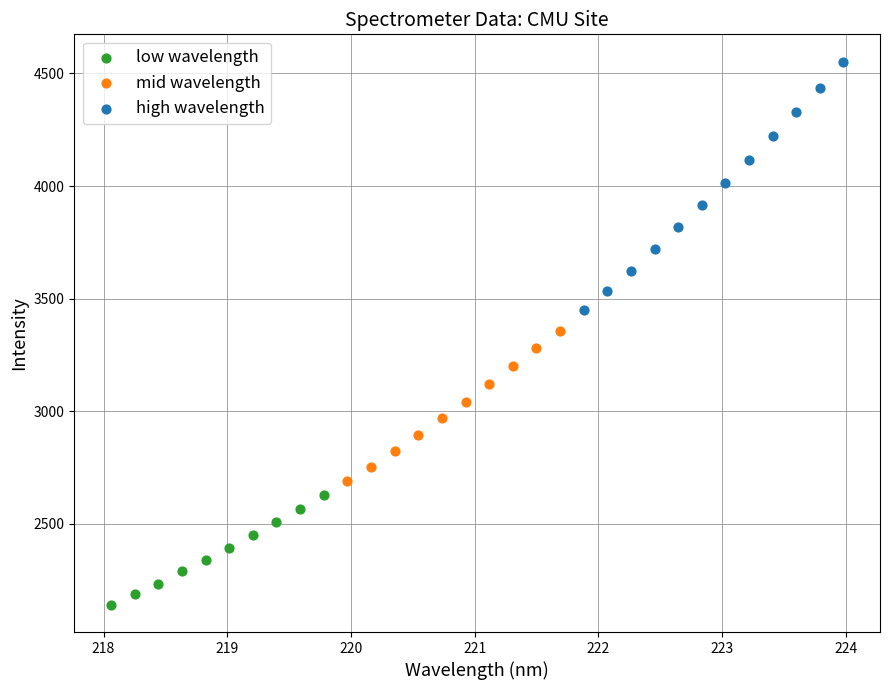

Which series contains the lowest Y value?

low wavelength